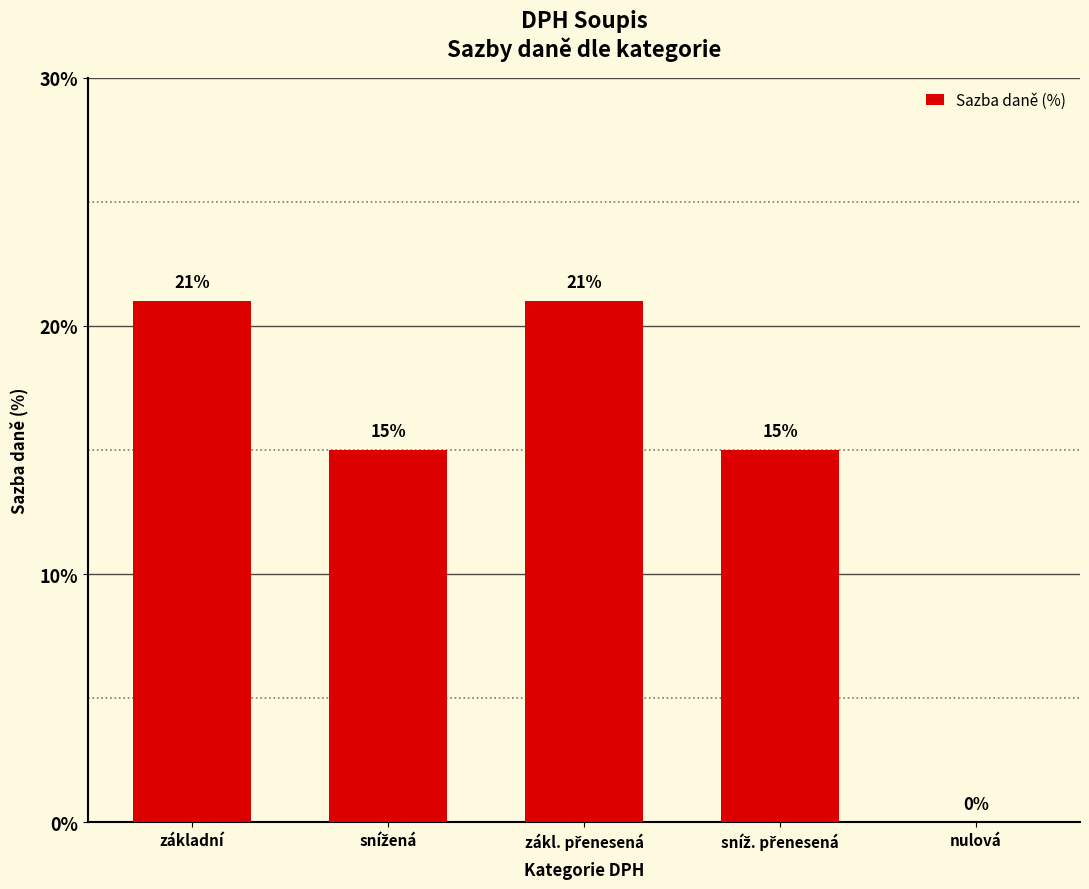

Where does the data first go above 15?

základní